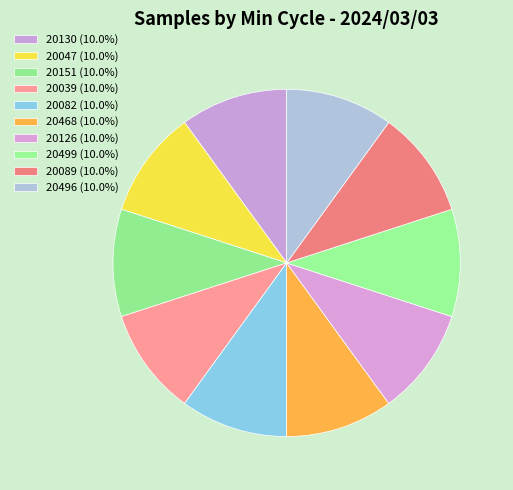

How many segments does this pie chart have?

10